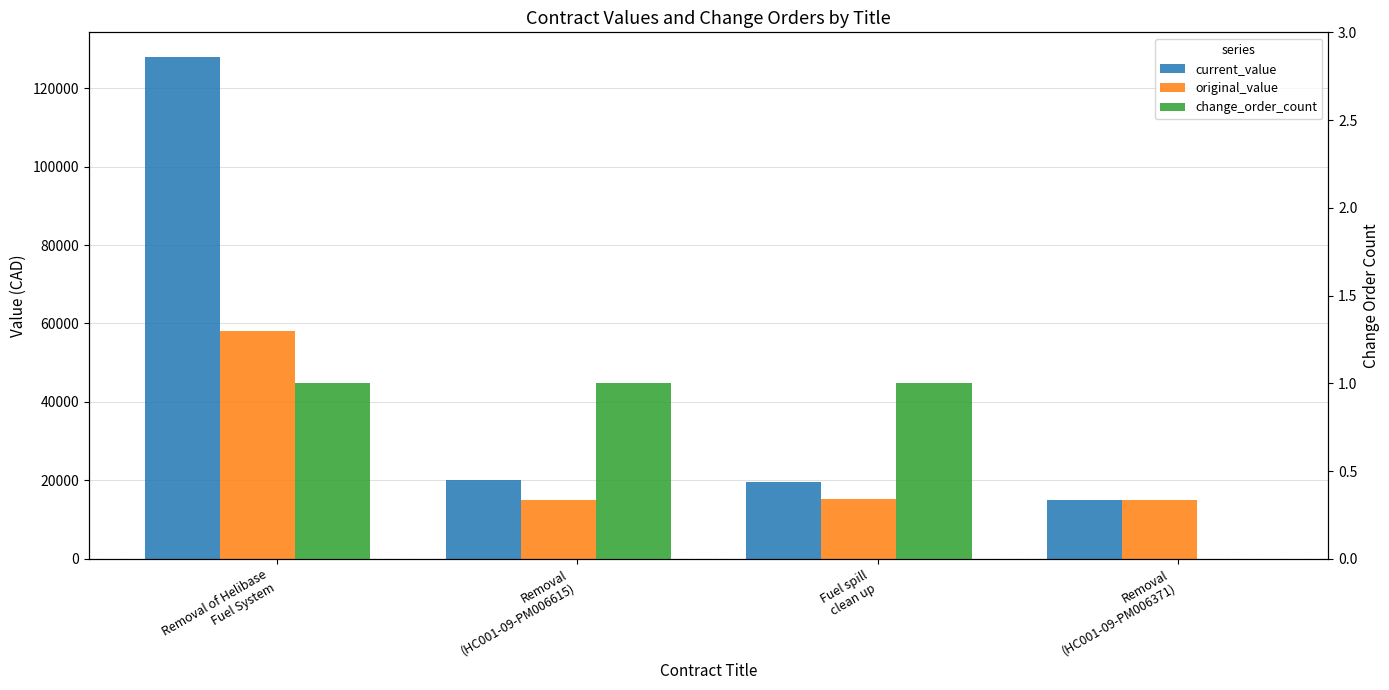

Are the bars grouped side by side (vs. stacked)?

Yes